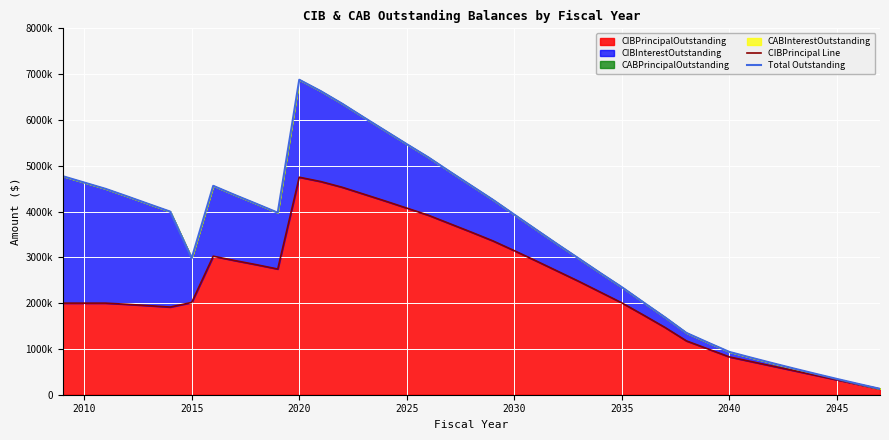

Rank the series by their maximum value, from lowest to highest.

CIBPrincipal Line, Total Outstanding